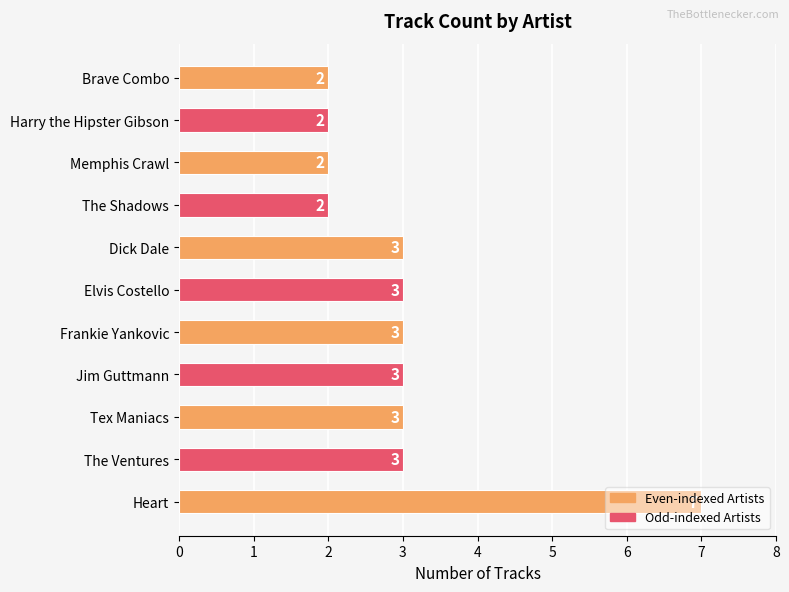

What is the change in value from Heart to Brave Combo?

-5